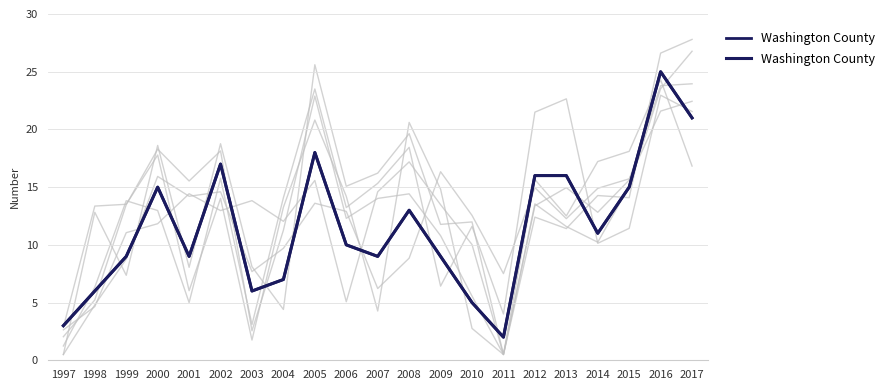

Reading right to left, list all the values displayed in this chart.

2017=21	2016=25	2015=15	2014=11	2013=16	2012=16	2011=2	2010=5	2009=9	2008=13	2007=9	2006=10	2005=18	2004=7	2003=6	2002=17	2001=9	2000=15	1999=9	1998=6	1997=3